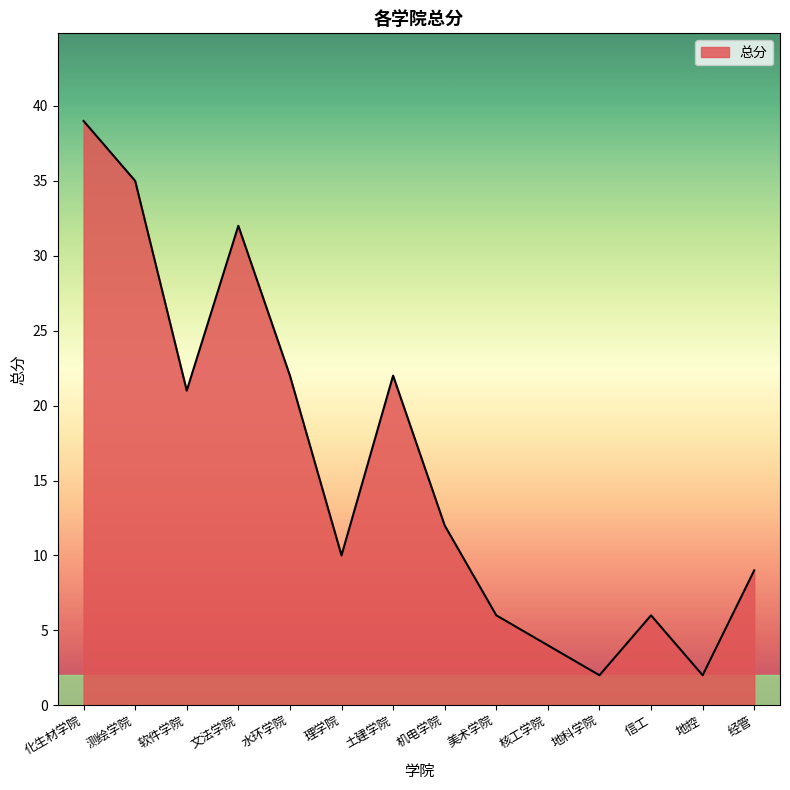

What is the smallest value displayed?

2